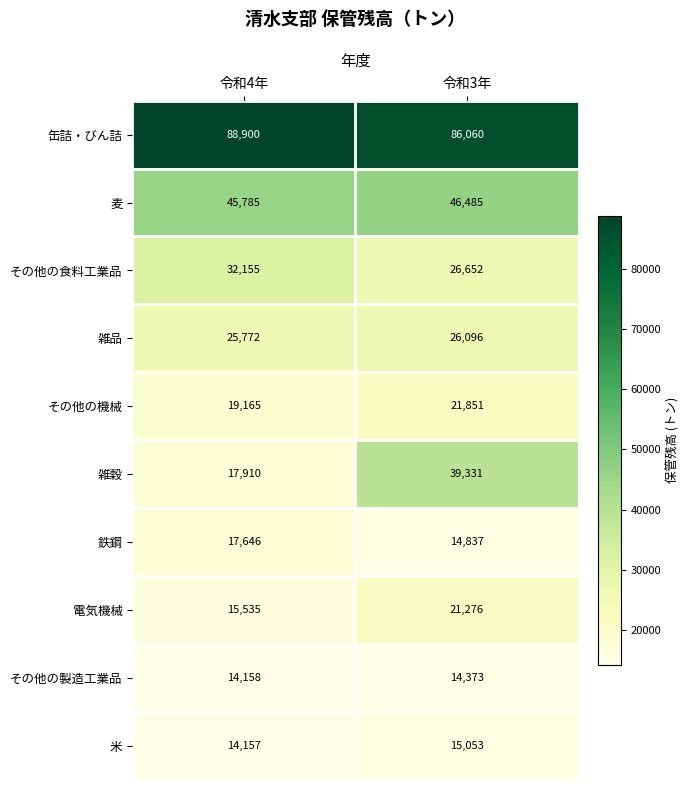

Reading right to left, extract all data points from this chart.

缶詰・びん詰: 86060	88900
麦: 46485	45785
その他の食料工業品: 26652	32155
雑品: 26096	25772
その他の機械: 21851	19165
雑穀: 39331	17910
鉄鋼: 14837	17646
電気機械: 21276	15535
その他の製造工業品: 14373	14158
米: 15053	14157